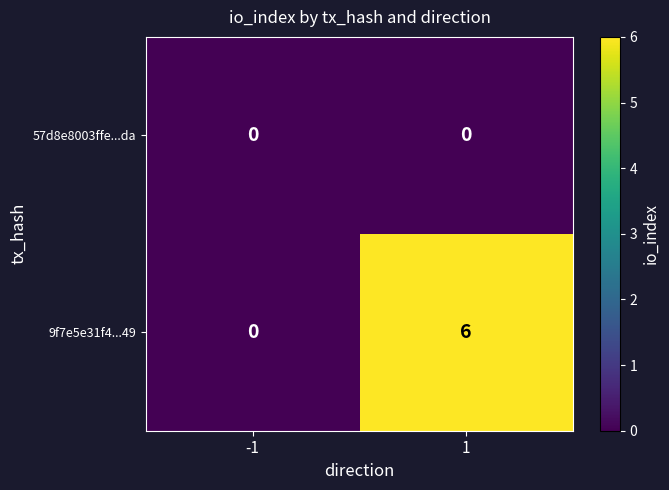

How many series are shown in this chart?

2